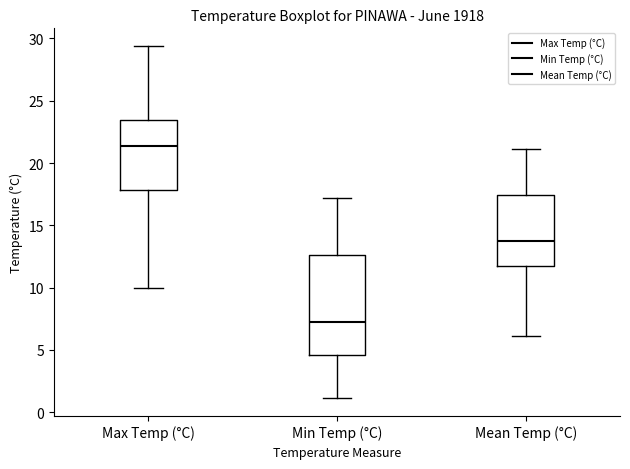

Where does the upper whisker of the box for Mean Temp (°C) end on the y-axis? The values are not printed on the chart, so give them approximately, as read against the axis.

21.0